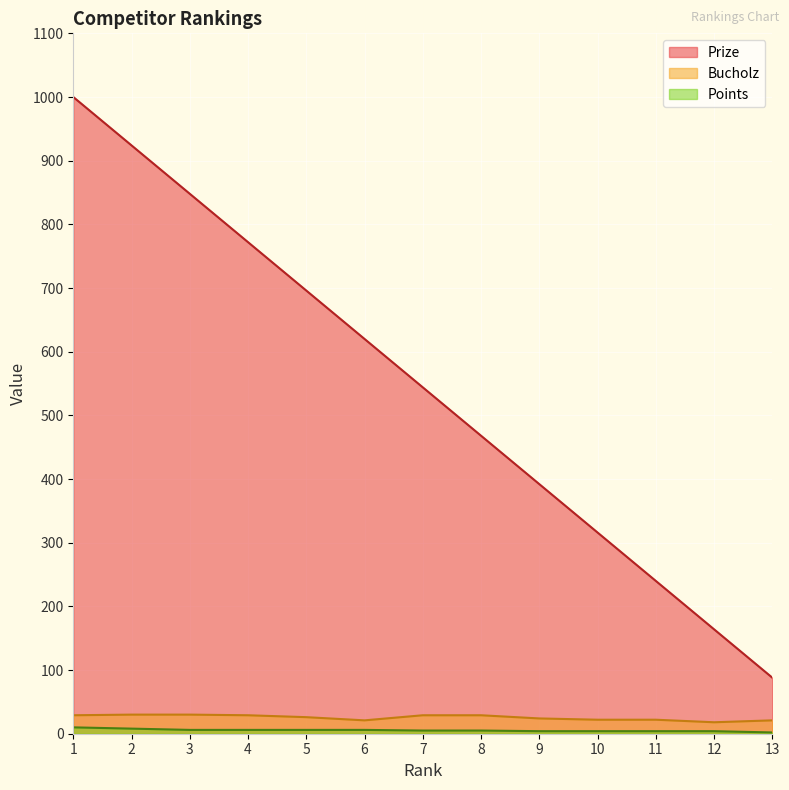

Which category has the lowest value in the Prize series?

13